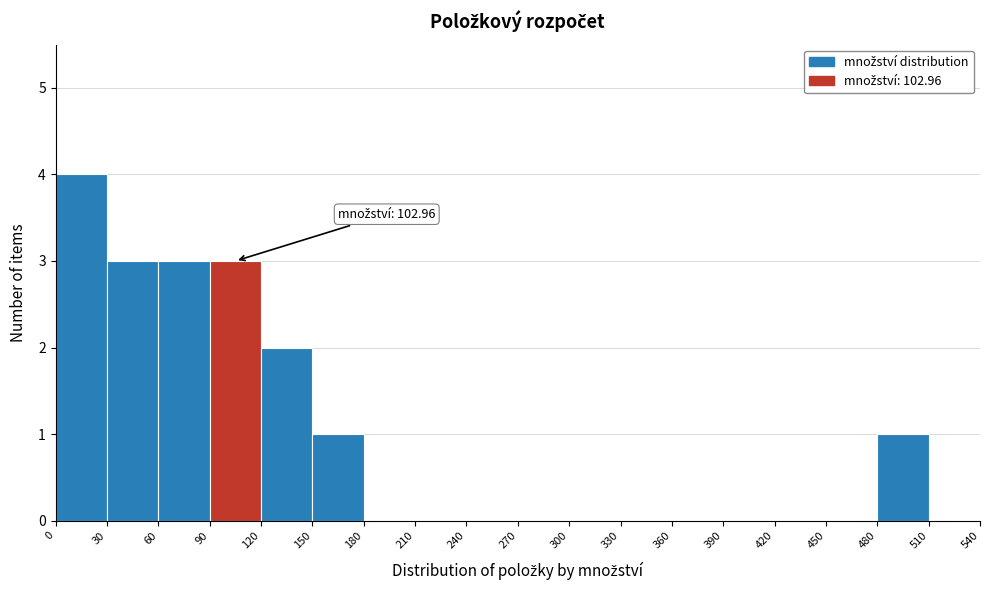

Over which range of the x-axis is the bar tallest?

0 to 30